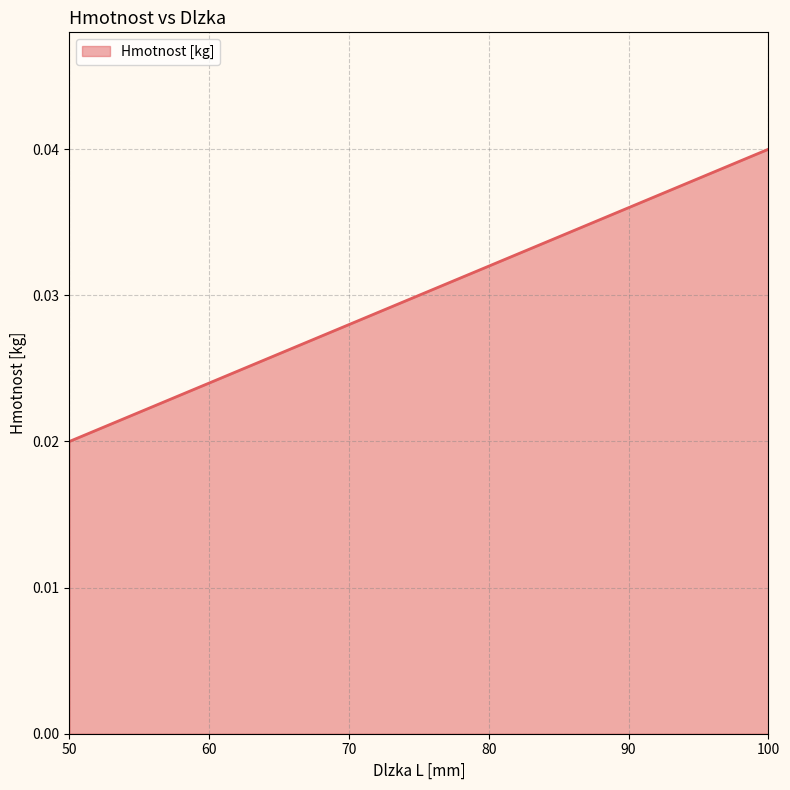

How many values are between 0 and 1?

3